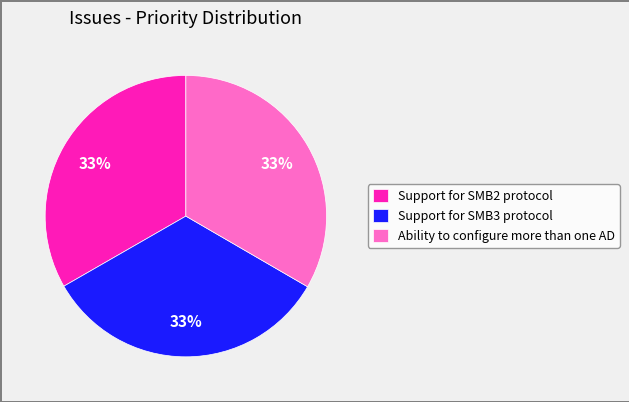

Do Ability to configure more than one AD and Support for SMB2 protocol together represent more than half of the pie?

Yes